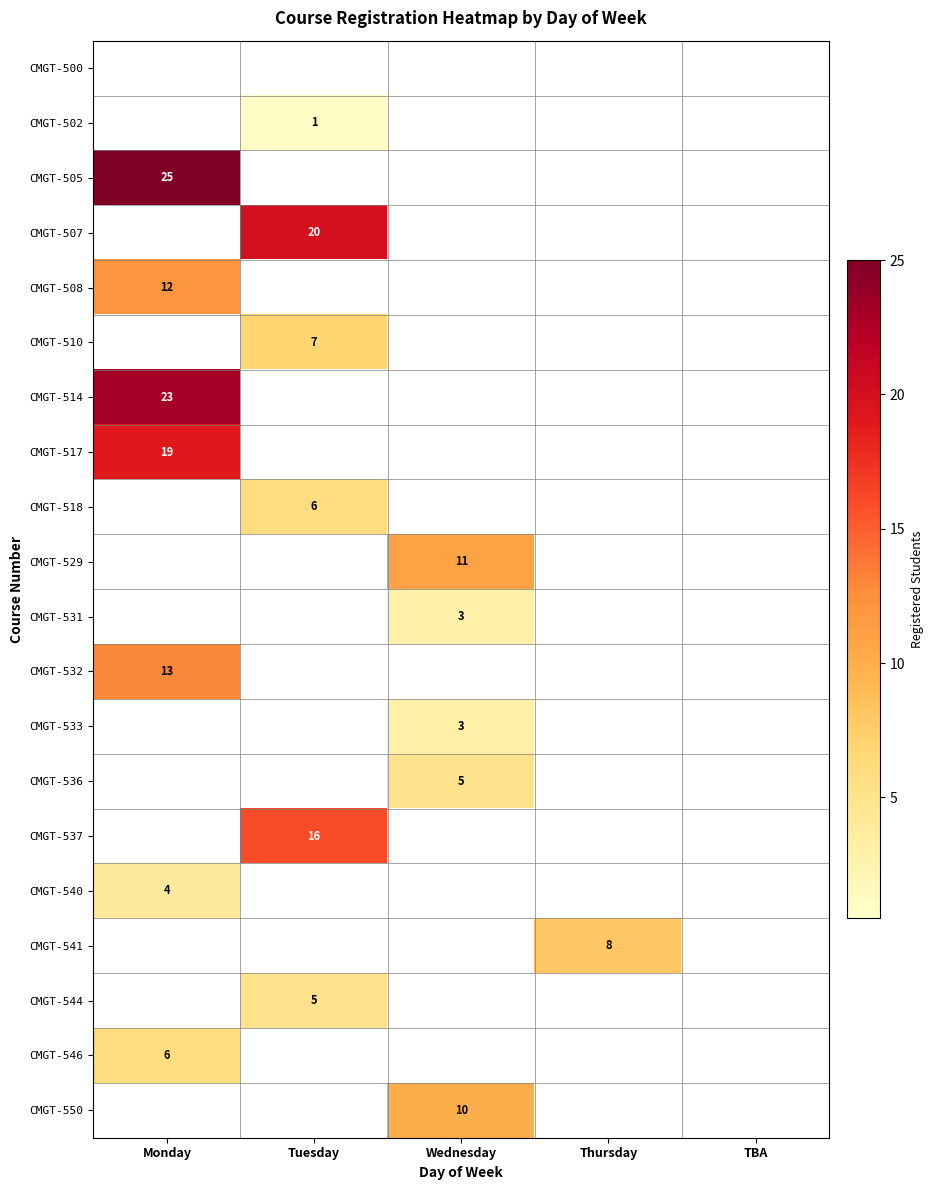

How many categories are shown in the chart?

5